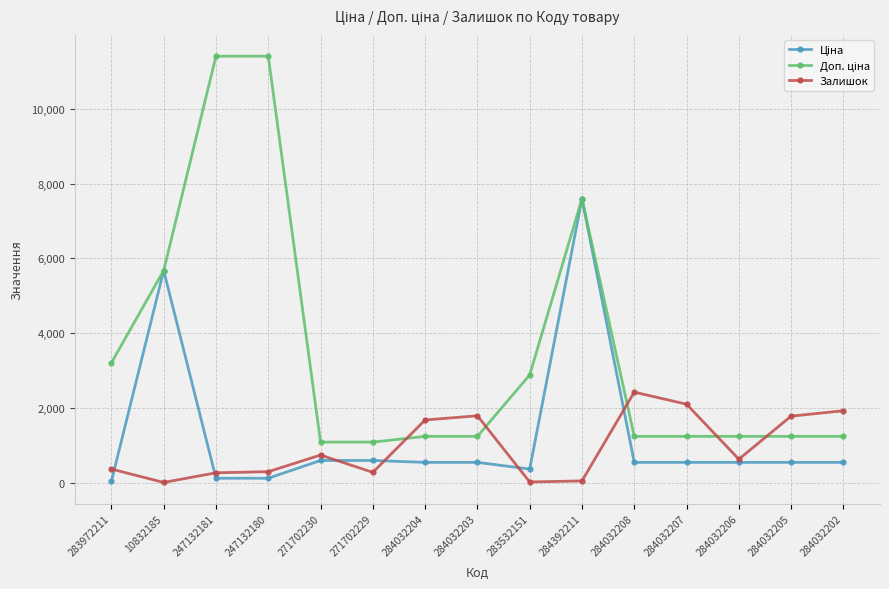

What is the lowest value of the Залишок series?

2.0